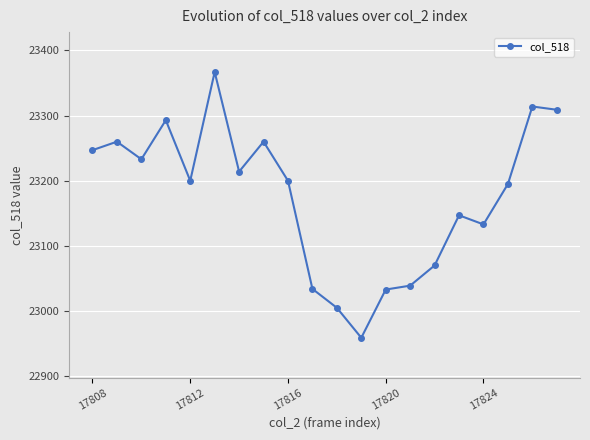

True or false: the data has more than 0 interior local peaks.

True